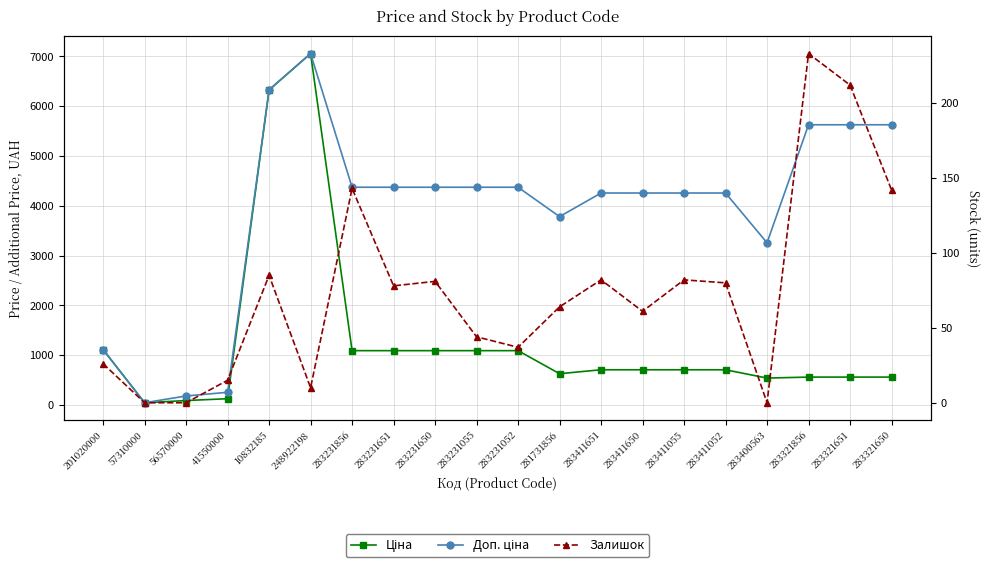

At how many categories does at least one series exceed 4891?

5